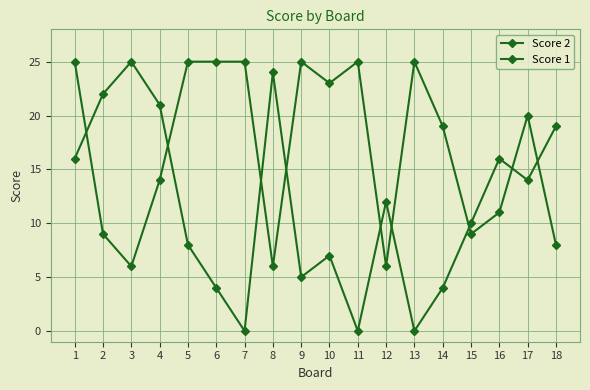

How many times do Score 2 and Score 1 cross each other?

9